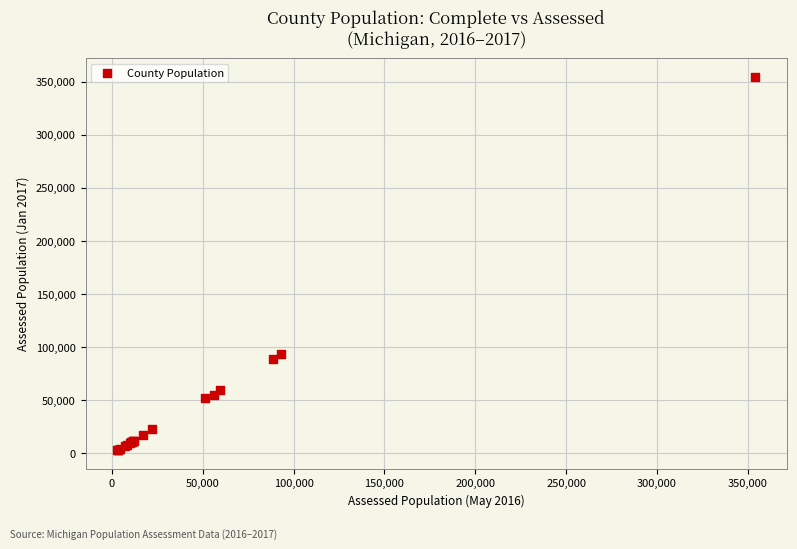

What Y value in the scatter plot is closest to 178853?

93669